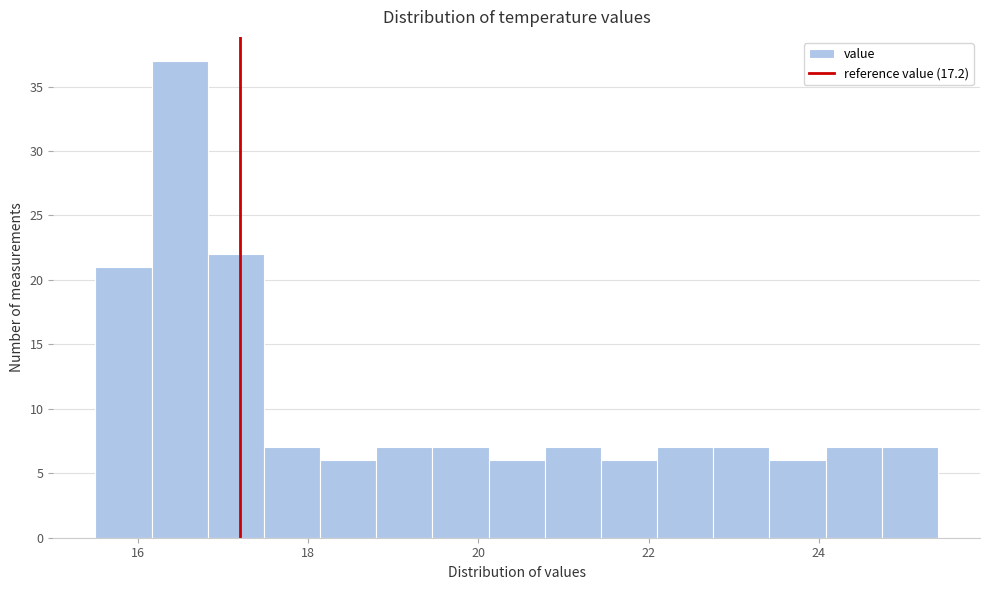

Around what value on the x-axis is the tallest bar? Give the approximate position of its centre, as read against the axis.

16.4